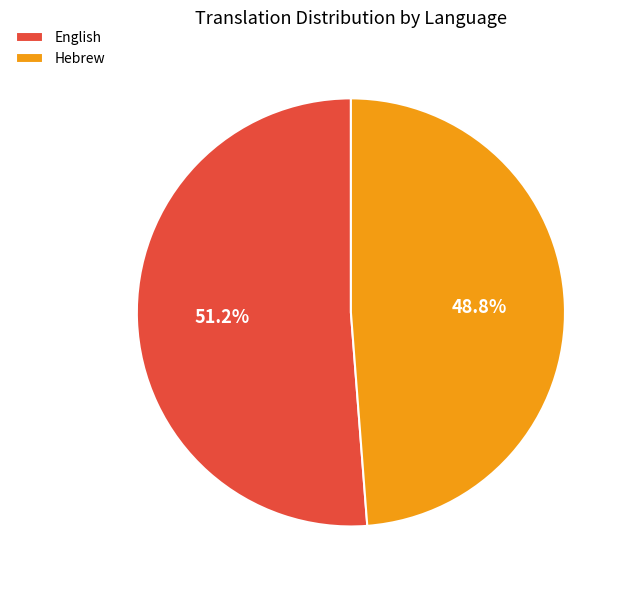

Which has a higher value, Hebrew or English?

English